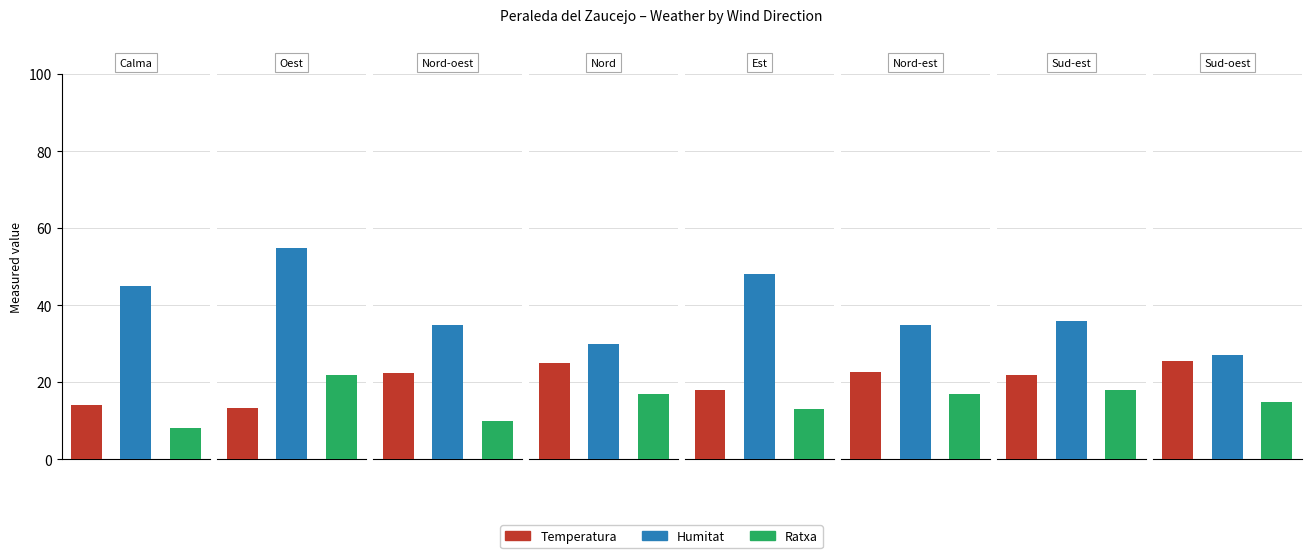

Are the bars grouped side by side (vs. stacked)?

Yes